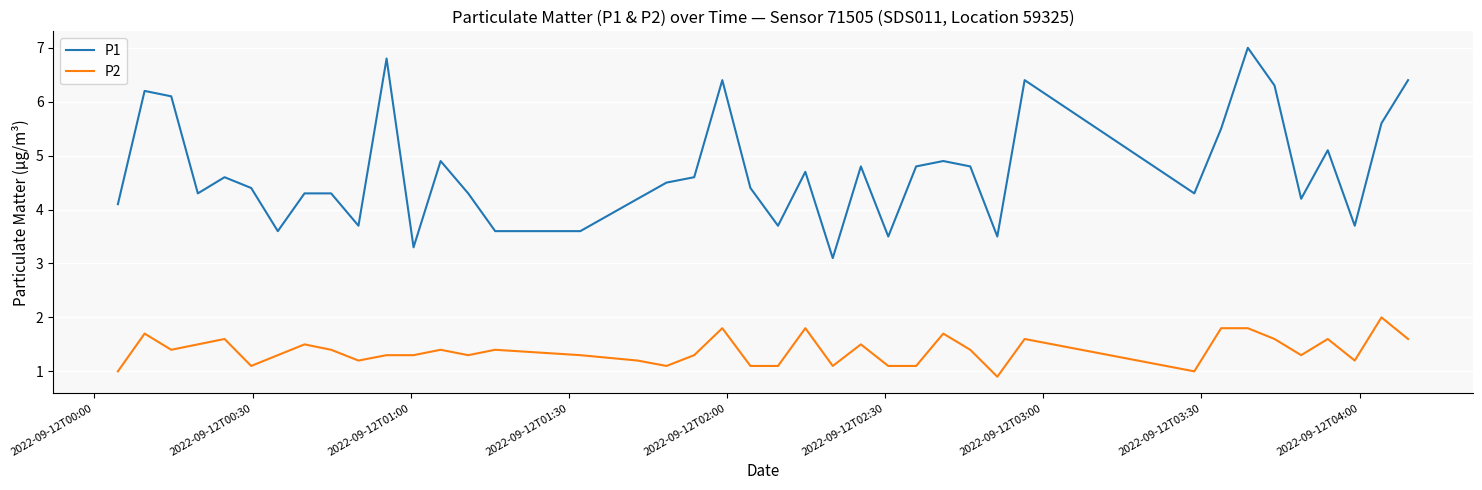

Which series has the widest spread of values?

P1